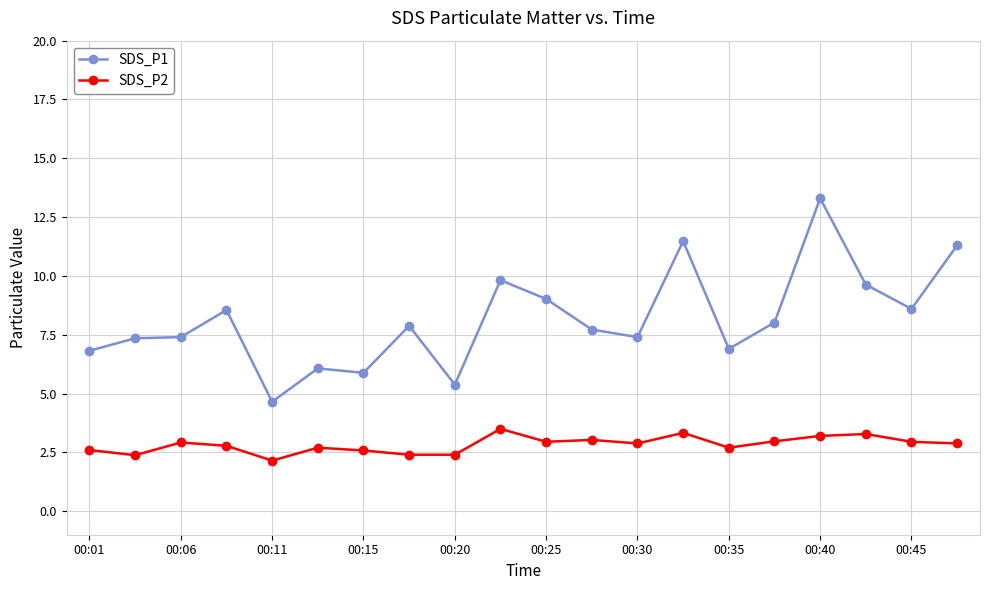

What is the lowest value of the SDS_P1 series?

4.7